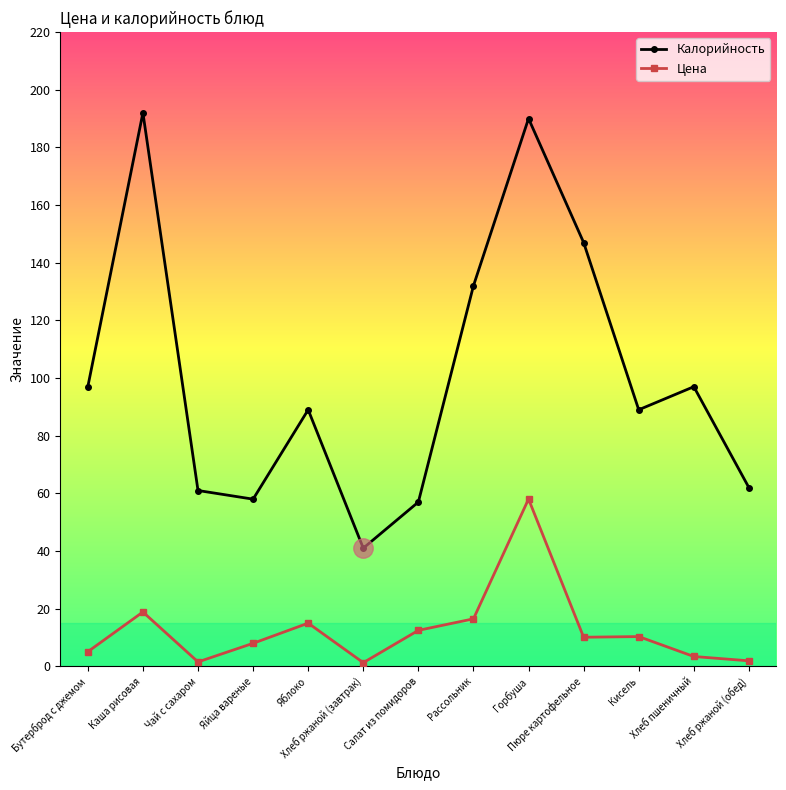

What is the difference between the highest and lowest values at Рассольник?

115.5